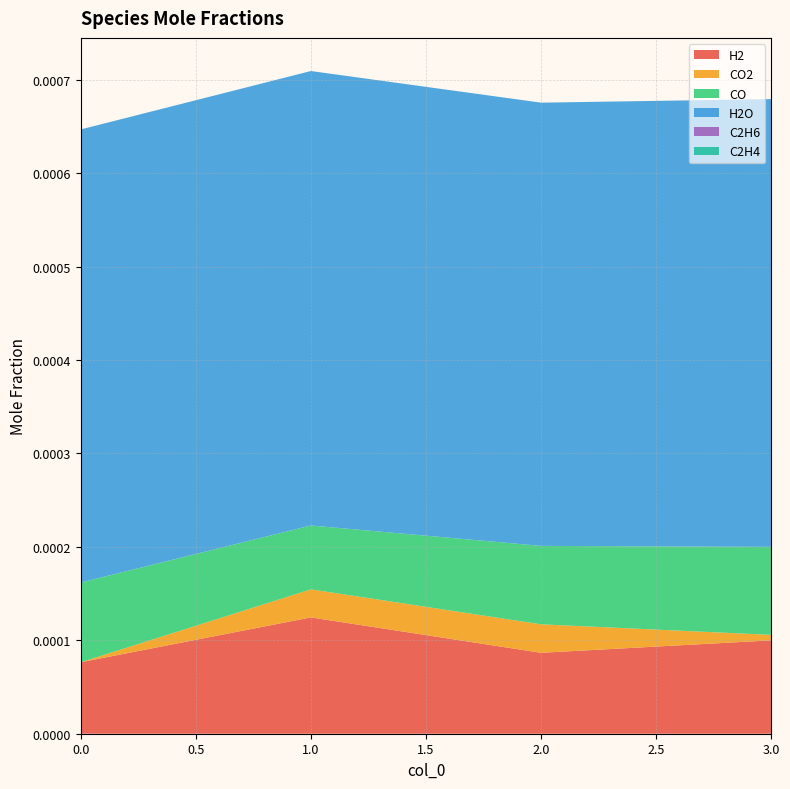

Reading left to right, what are all the values shown in this chart?

H2: 0=0.0	1=0.0	2=0.0	3=0.0
CO2: 0=0.0	1=0.0	2=0.0	3=0.0
CO: 0=0.0	1=0.0	2=0.0	3=0.0
H2O: 0=0.0	1=0.0	2=0.0	3=0.0
C2H6: 0=0.0	1=0.0	2=0.0	3=0.0
C2H4: 0=0.0	1=0.0	2=0.0	3=0.0